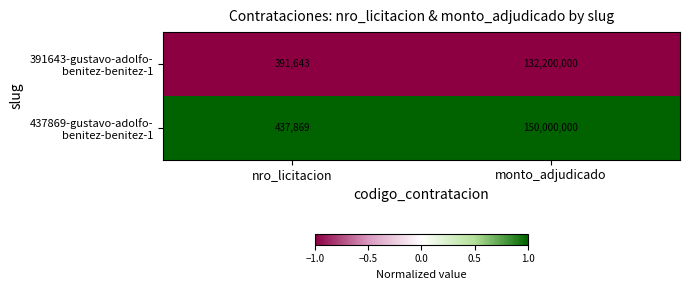

What is the maximum value shown in the chart?

150000000